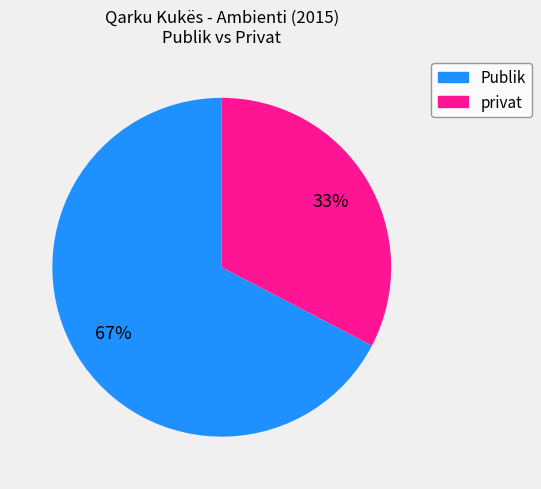

True or false: privat accounts for 33% of the total.

True